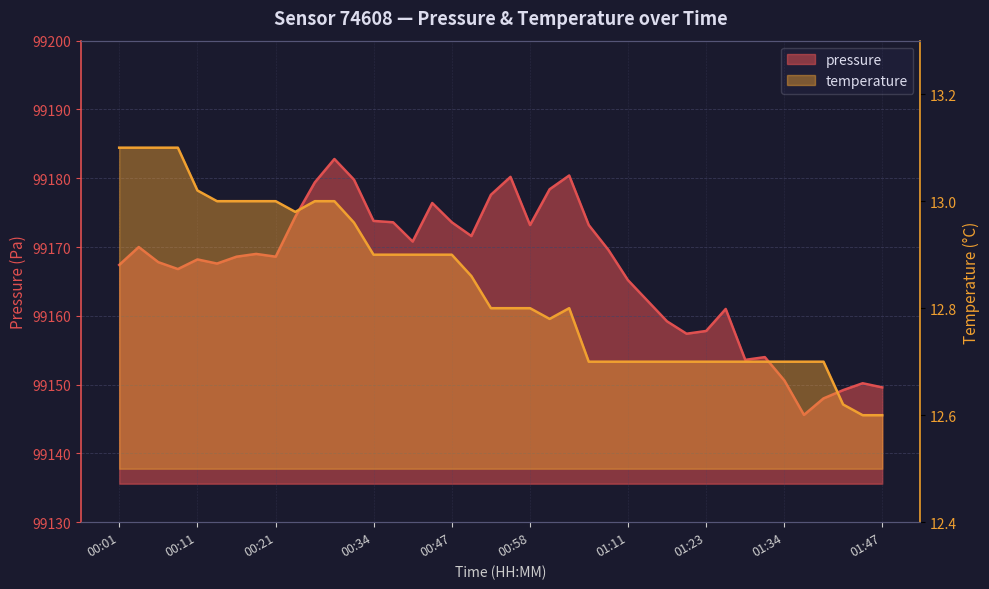

At how many categories does at least one series exceed 68901?

40